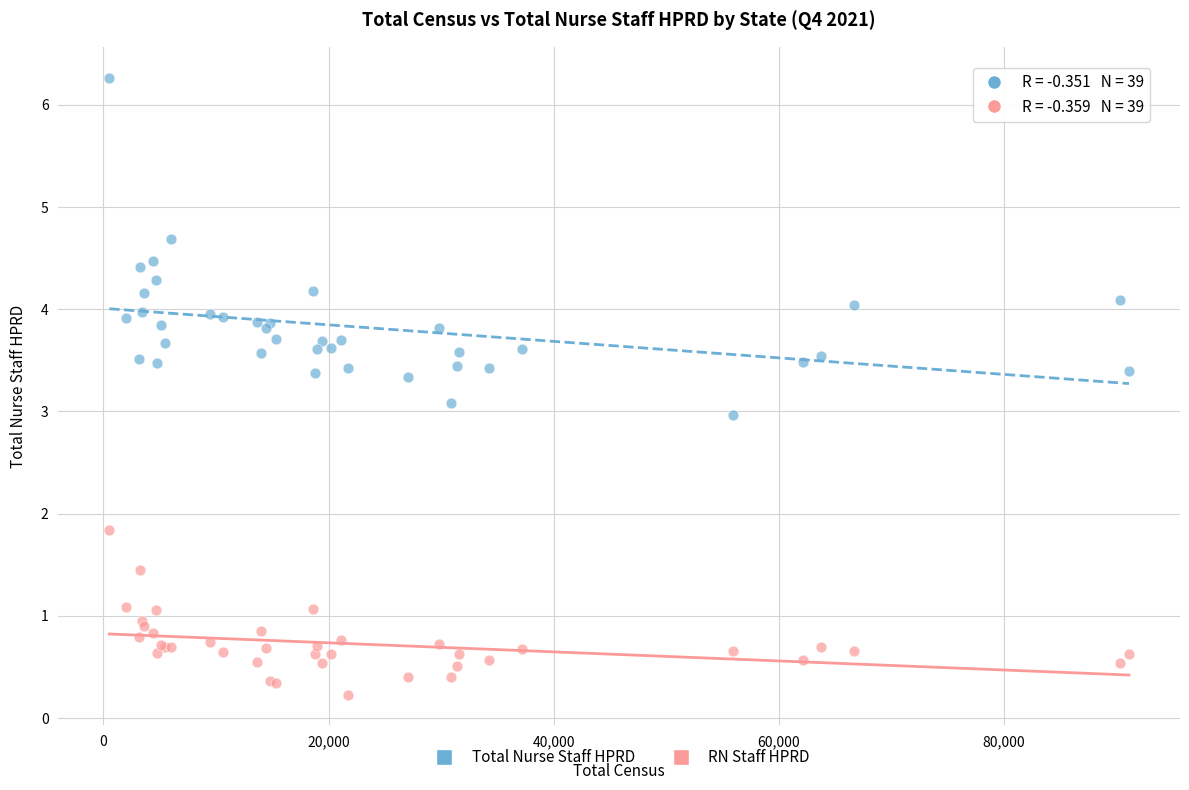

Which series contains the lowest Y value?

RN Staff HPRD